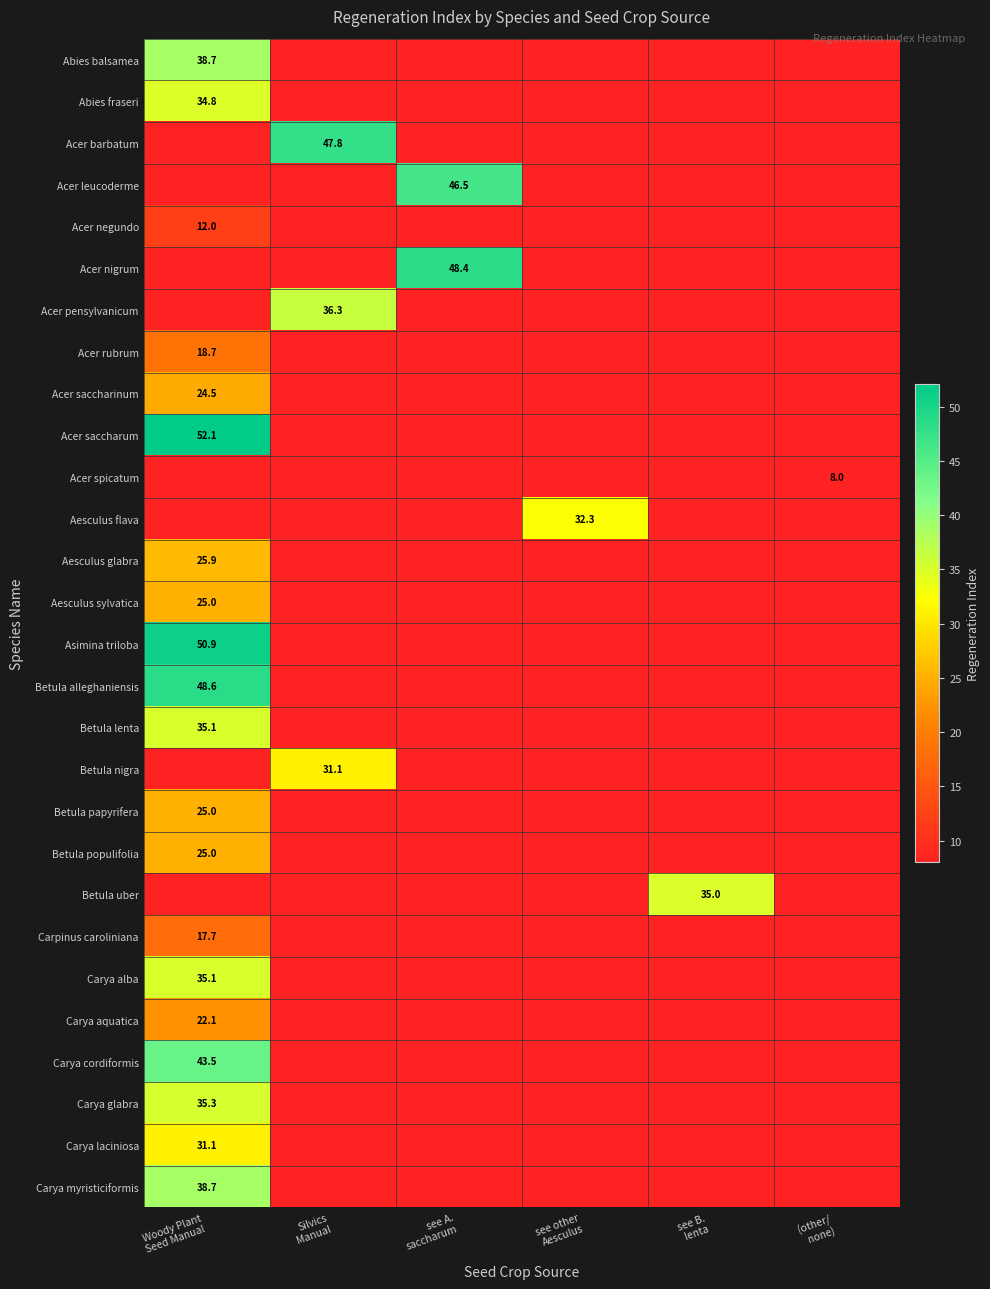

Which has a higher value, Silvics
Manual or Woody Plant
Seed Manual?

Woody Plant
Seed Manual